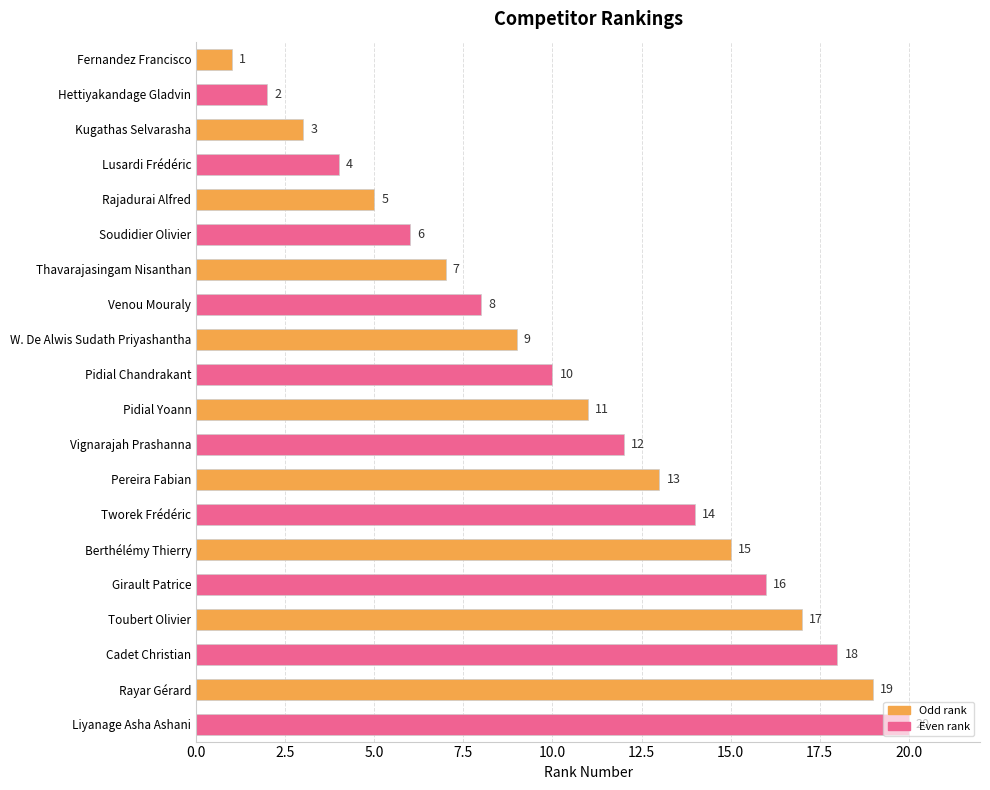

Rank the categories by value from highest to lowest.

Liyanage Asha Ashani, Rayar Gérard, Cadet Christian, Toubert Olivier, Girault Patrice, Berthélémy Thierry, Tworek Frédéric, Pereira Fabian, Vignarajah Prashanna, Pidial Yoann, Pidial Chandrakant, W. De Alwis Sudath Priyashantha, Venou Mouraly, Thavarajasingam Nisanthan, Soudidier Olivier, Rajadurai Alfred, Lusardi Frédéric, Kugathas Selvarasha, Hettiyakandage Gladvin, Fernandez Francisco